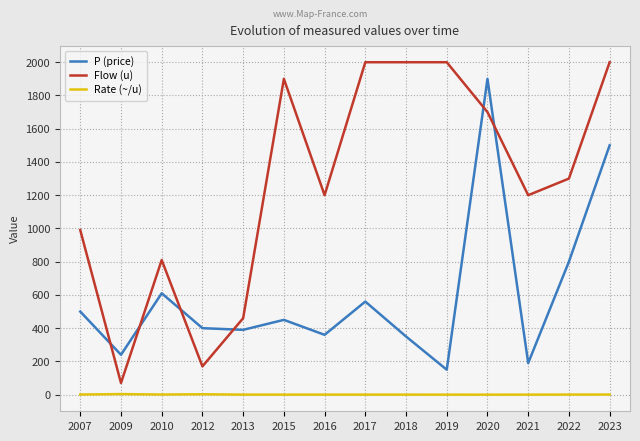

True or false: Rate (~/u) has more than 0 points higher than both neighbors.

True